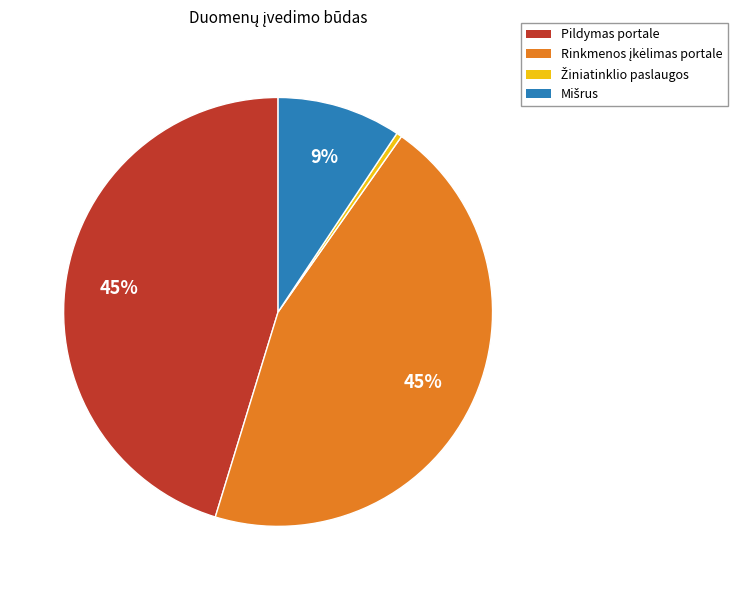

How many segments does this pie chart have?

4